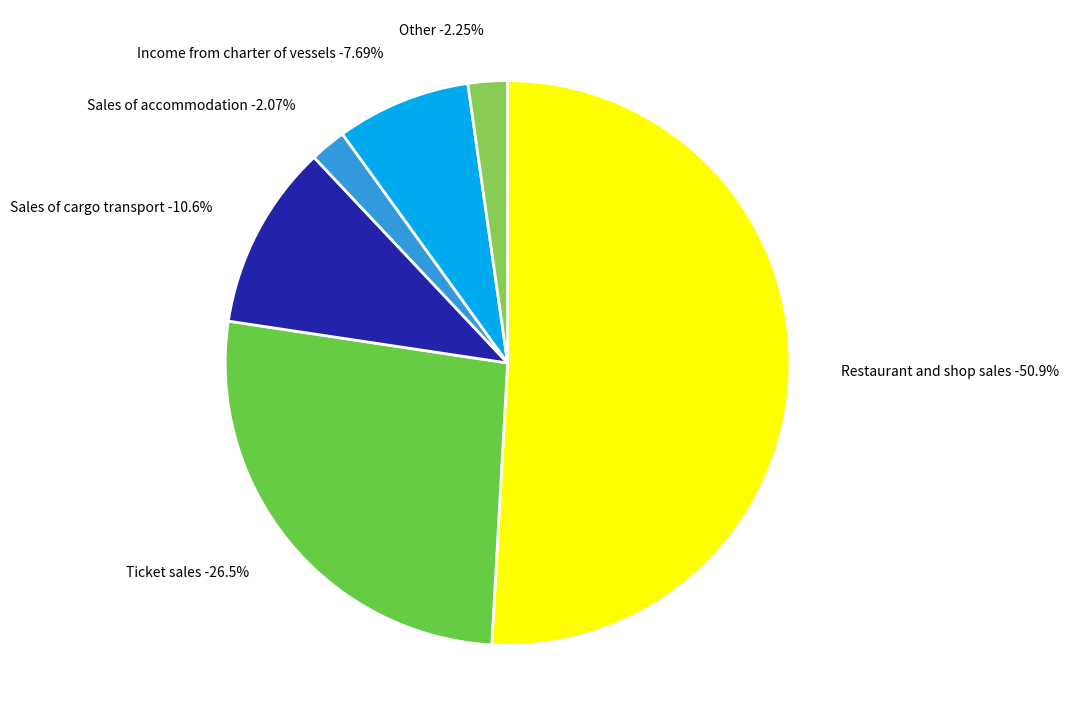

Which slice is the largest?

Restaurant and shop sales